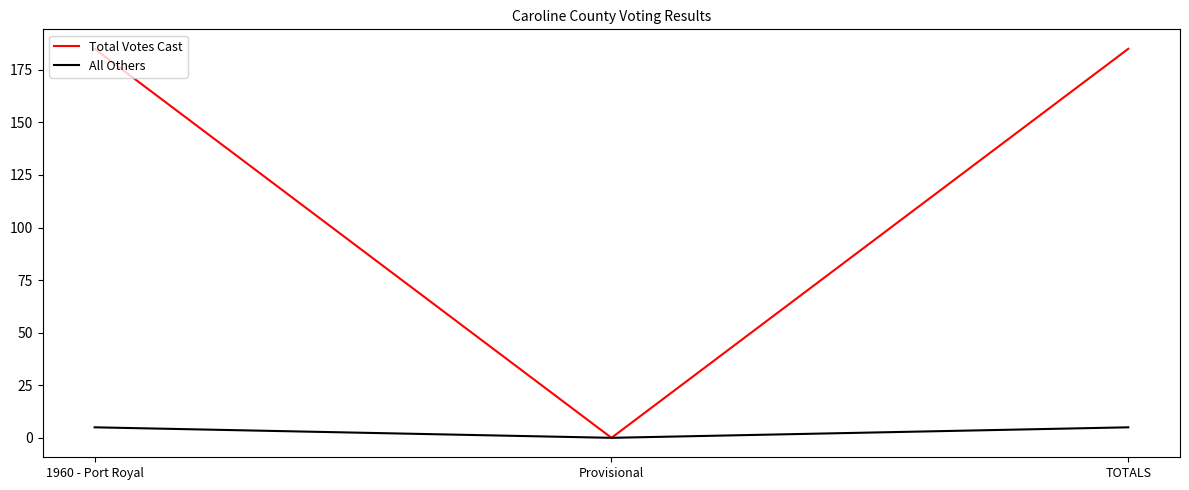

Which series has the widest spread of values?

Total Votes Cast